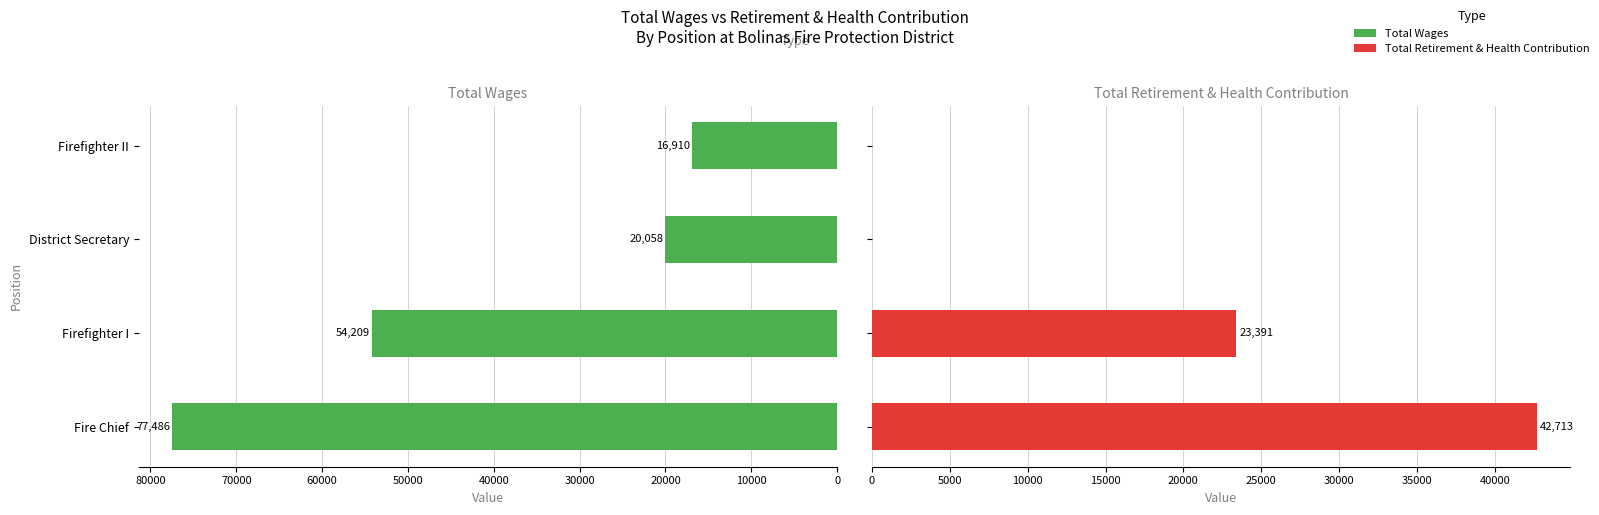

What is the difference between the highest and lowest values at Fire Chief?

34773